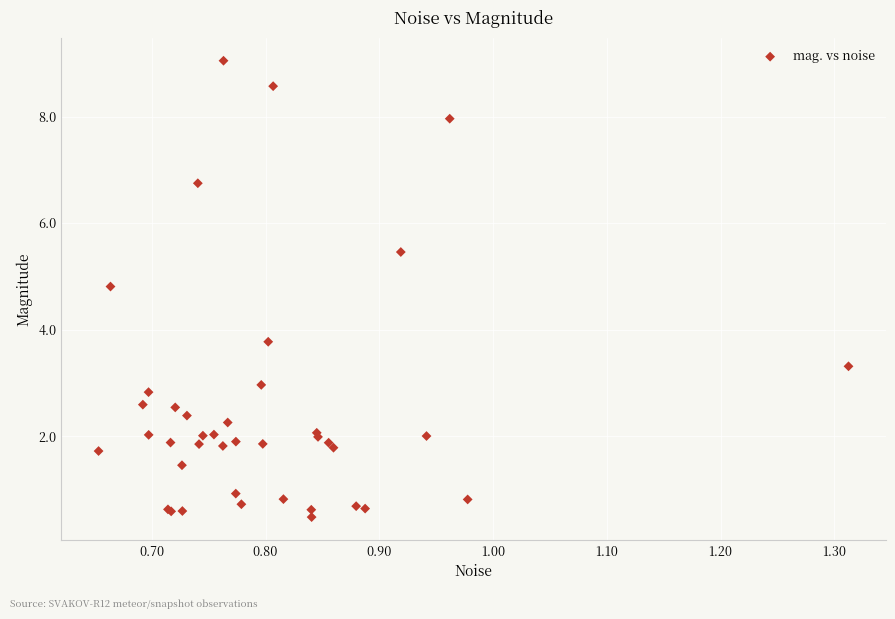

What Y value in the scatter plot is closest to 4?

3.8